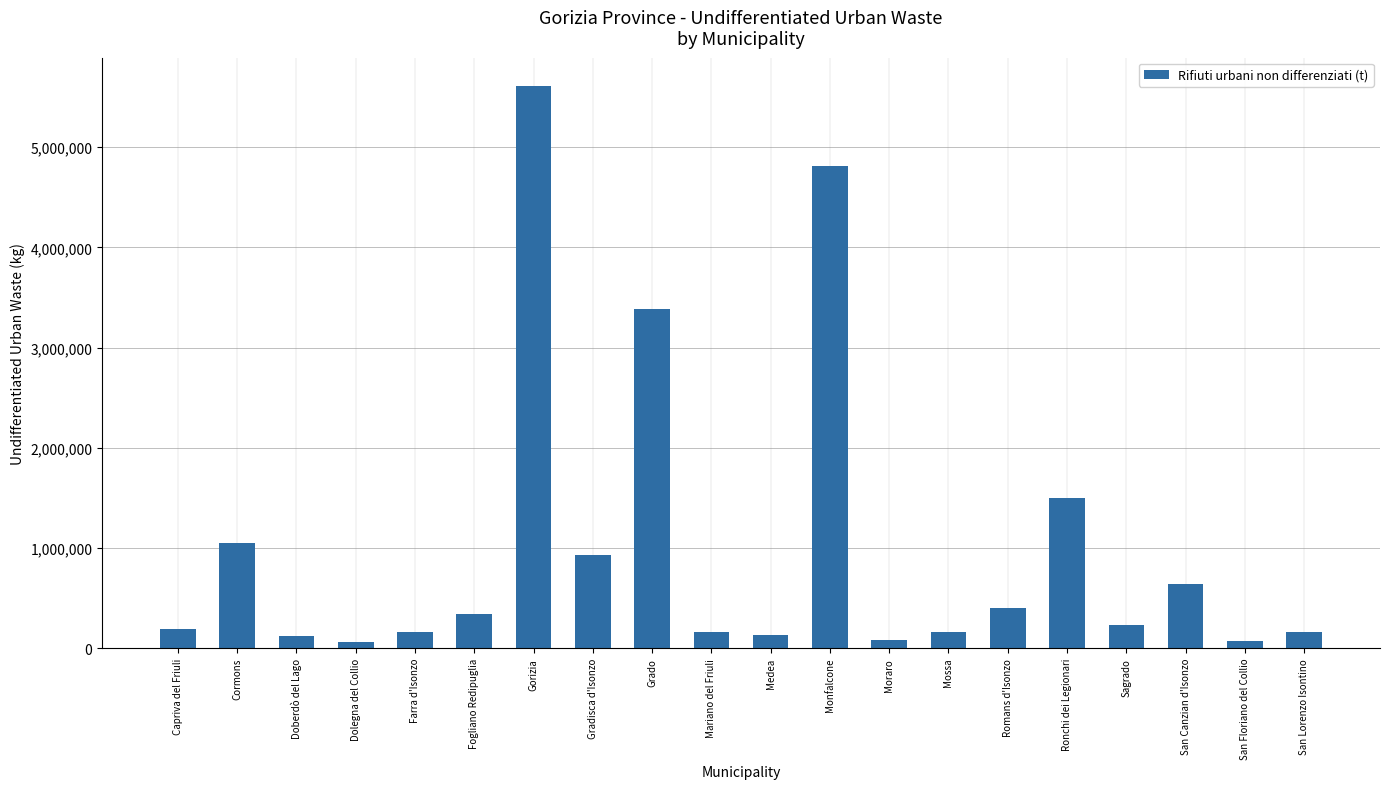

Where is the data nearest to the value 2834582?

Grado